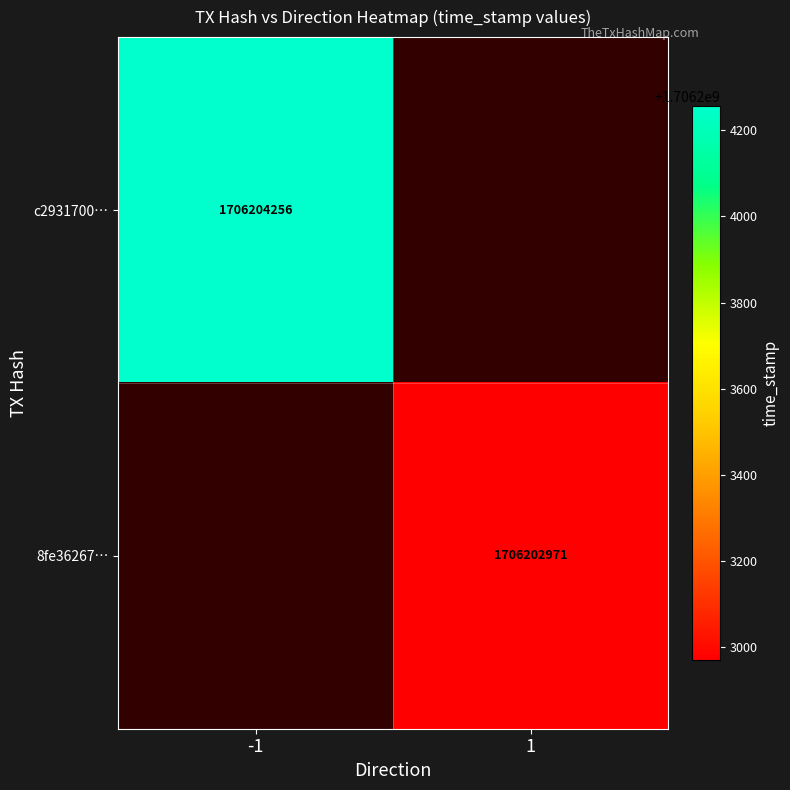

What is the sum of the 8fe362672817aa4c1188a14f6271fe5221cf39a values at direction and time_stamp?

1706202972